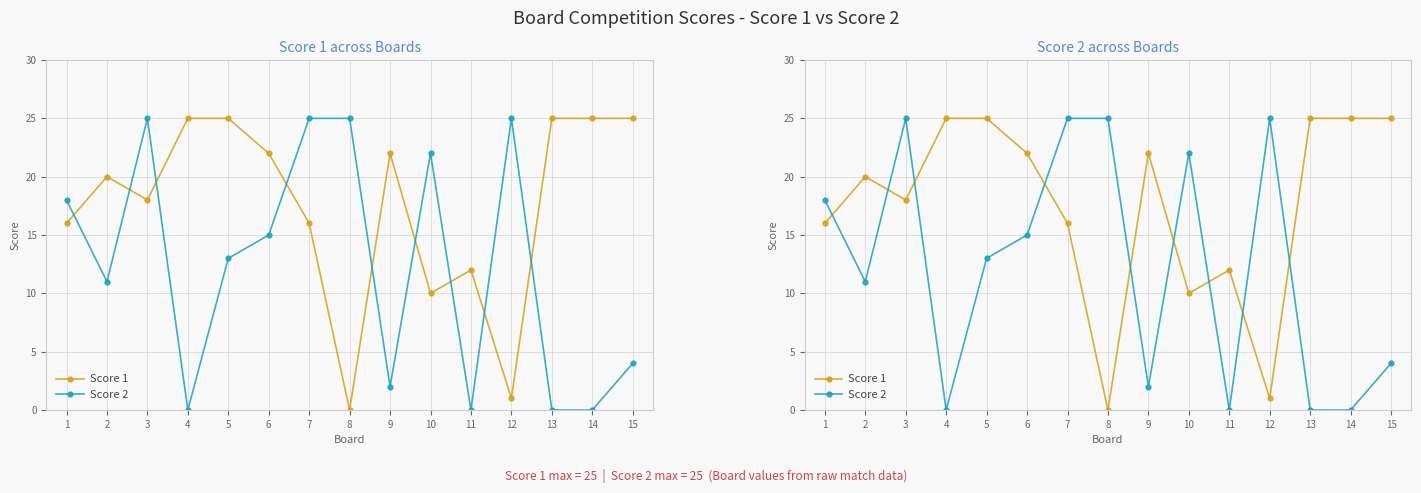

How many data points in Score 1 are above 20?

7